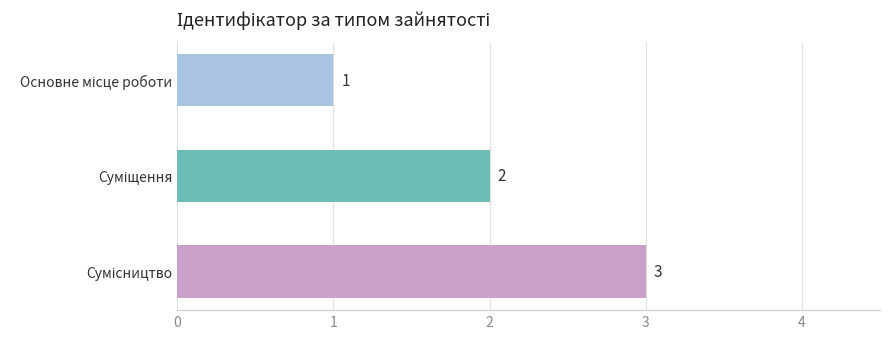

What is the greatest value displayed?

3